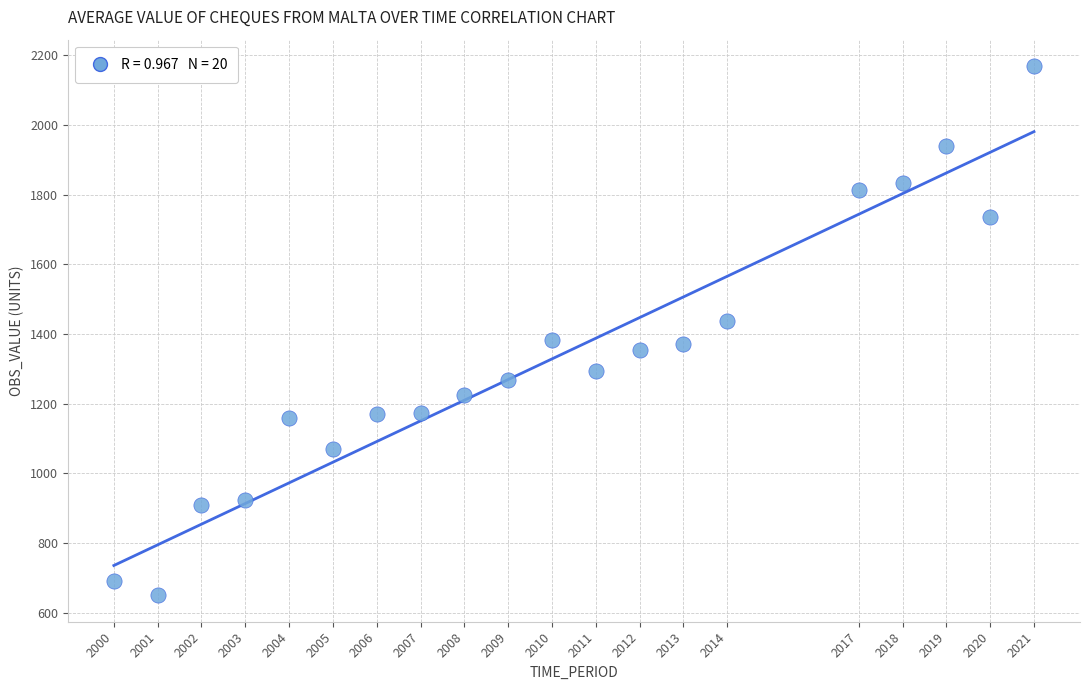

What is the range of Y values (max minus min)?

1518.9